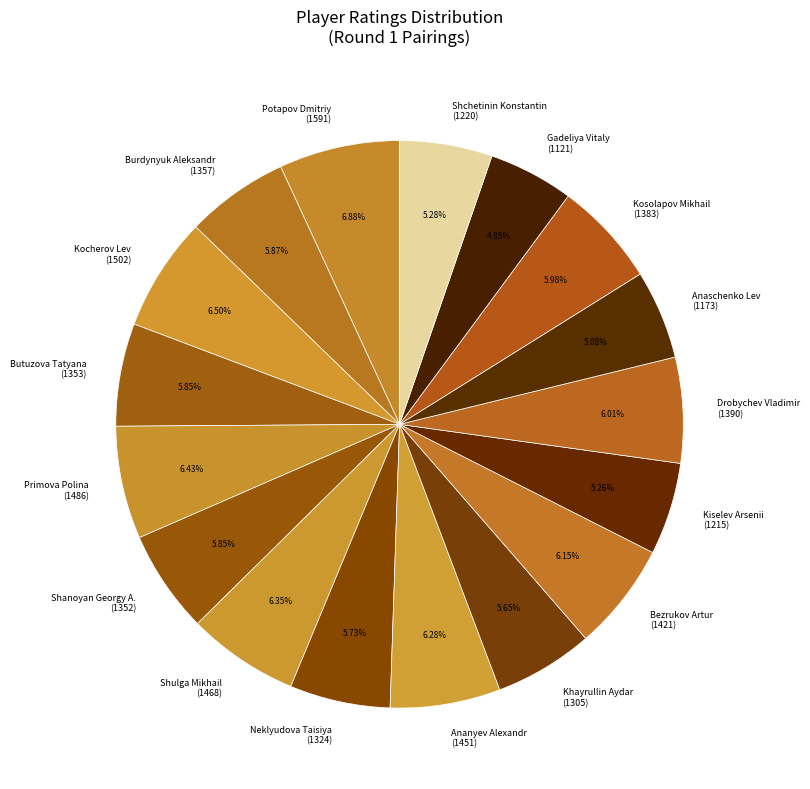

Which has a higher value, Shchetinin Konstantin (1220) or Ananyev Alexandr (1451)?

Ananyev Alexandr (1451)